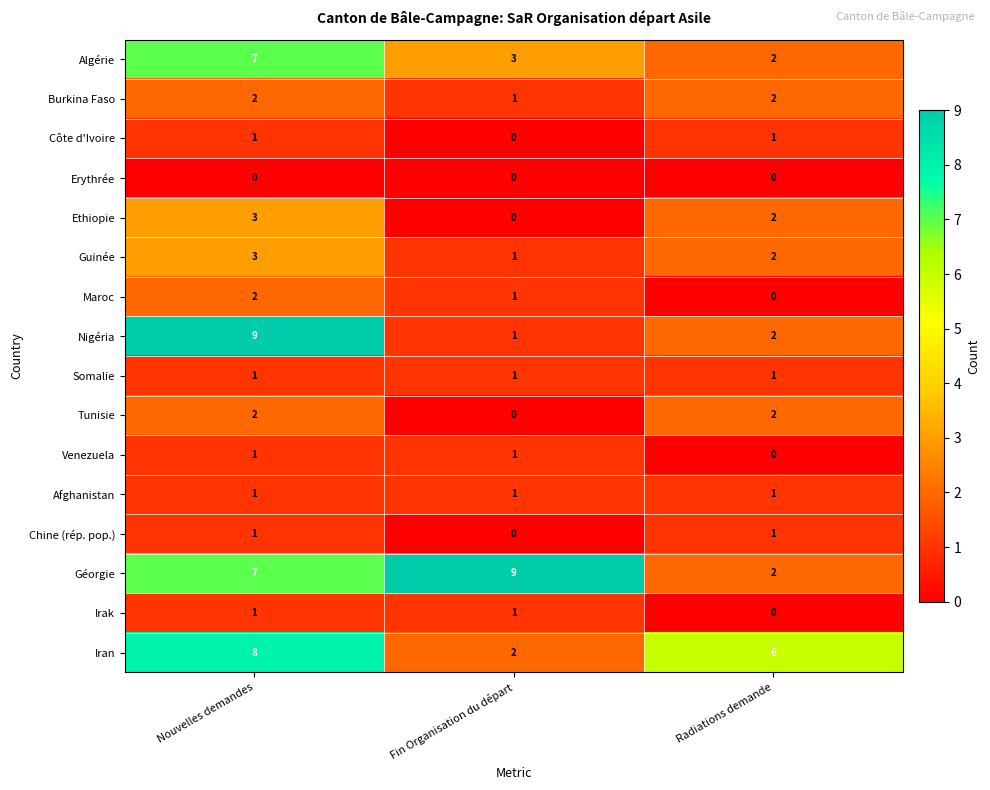

What is the difference between the Nigéria values at Radiations demande and Nouvelles demandes?

7